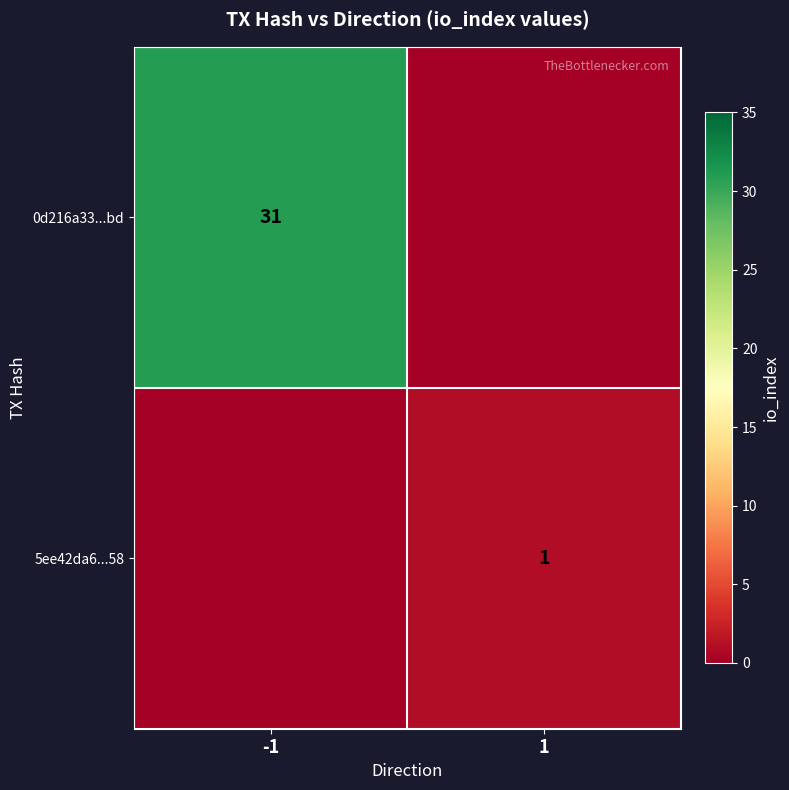

The value of 5ee42da6...58 at 1 is 2. True or false?

False